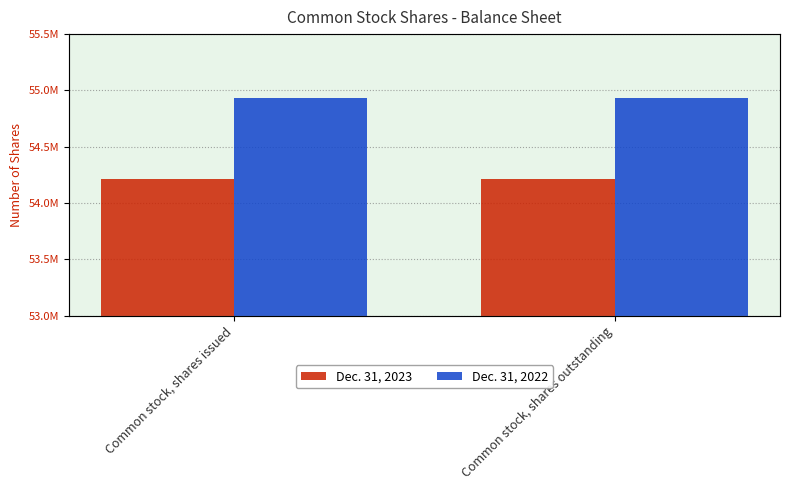

Rank the series at Common stock, shares issued from lowest to highest value.

Dec. 31, 2023, Dec. 31, 2022